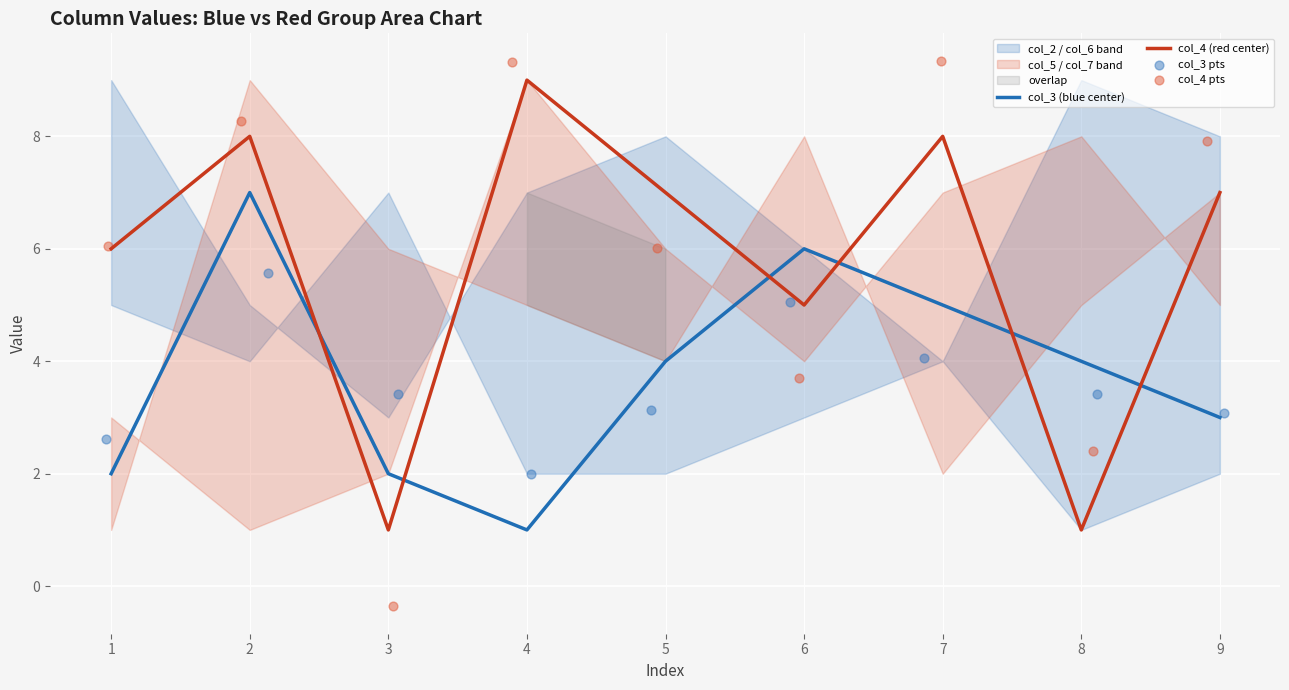

At how many categories does at least one series exceed 7?

4